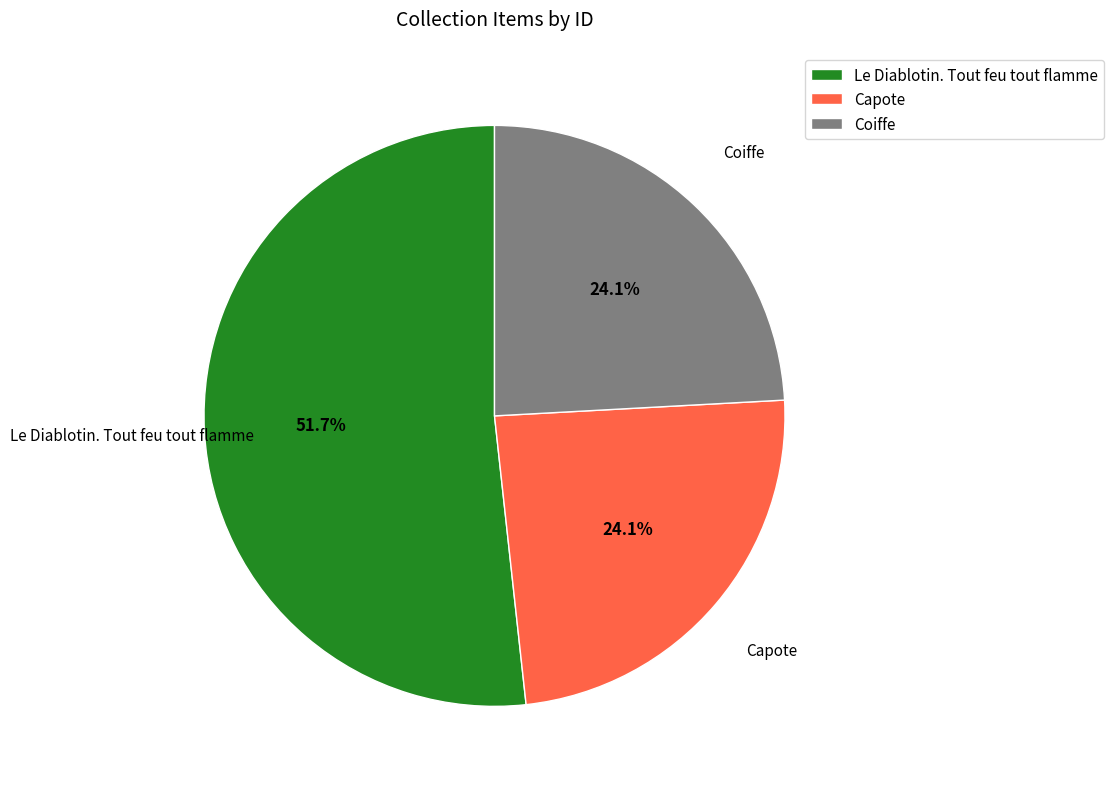

To the nearest percent, what portion does Capote represent?

24%